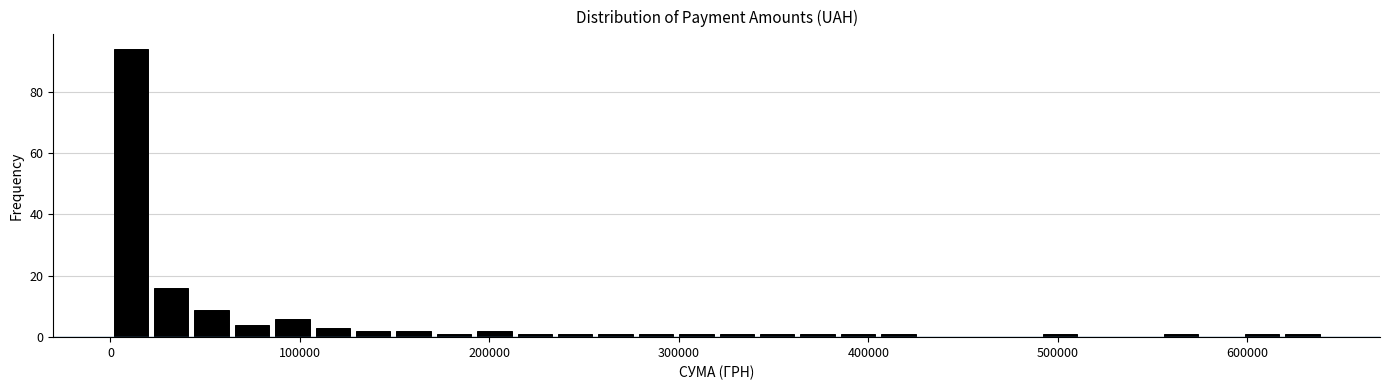

Read against the x-axis, roughly where is the centre of the tallest bar?

10000